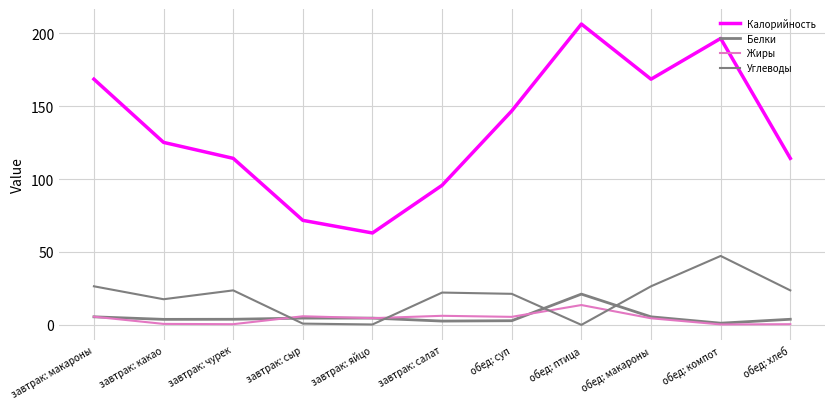

Which series has the widest spread of values?

Калорийность